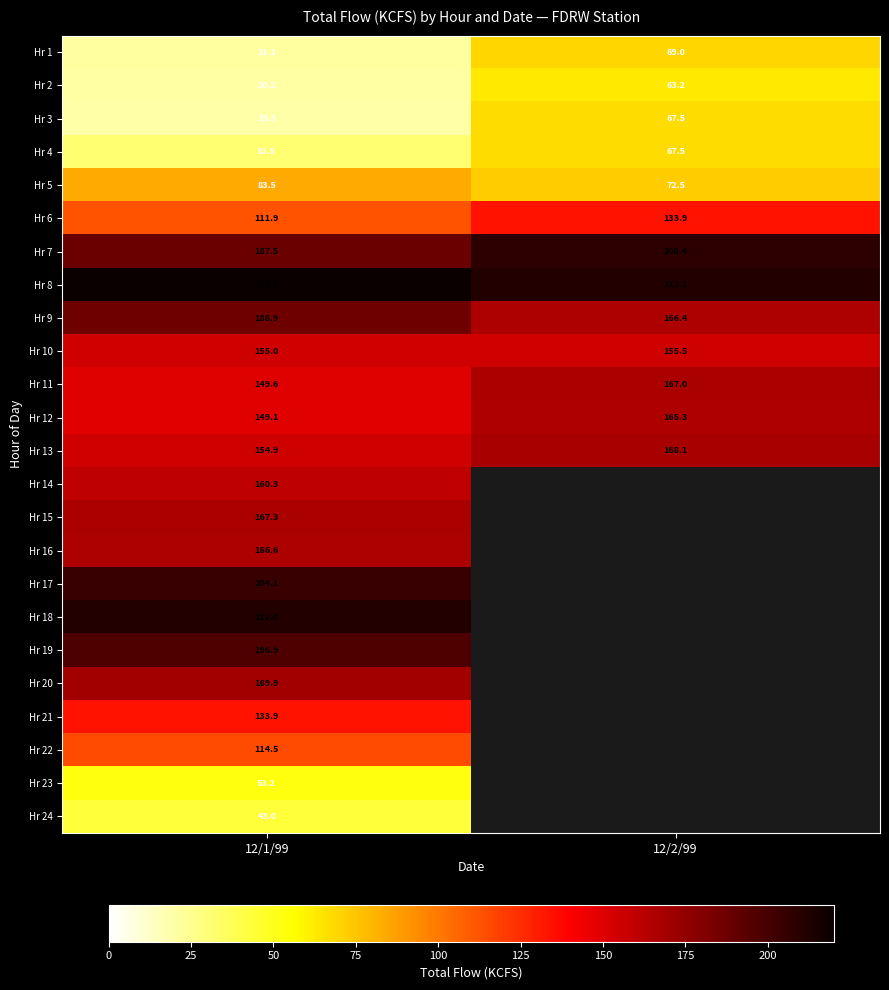

At how many categories does at least one series exceed 201?

2